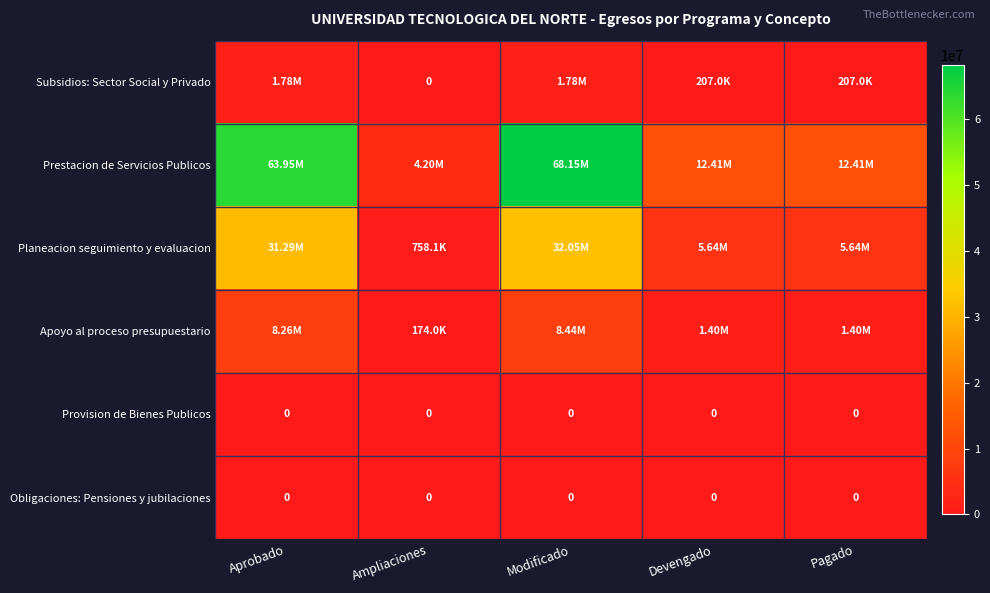

The Subsidios: Sector Social y Privado series shows 1778852.7 at Modificado. True or false?

True